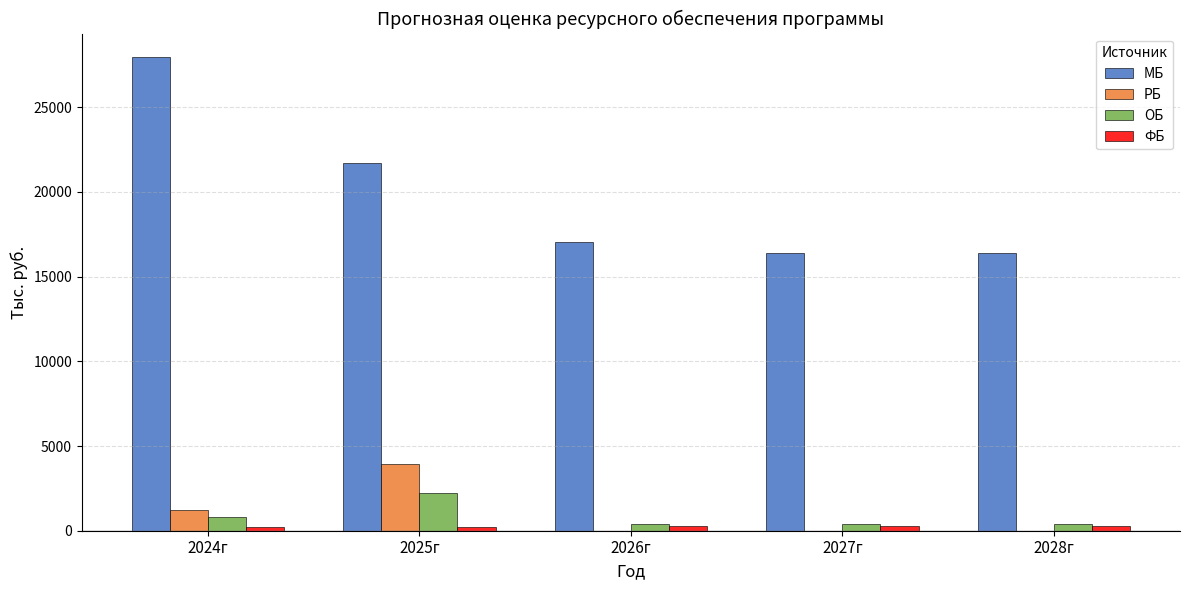

Which series has the largest total across all categories?

МБ